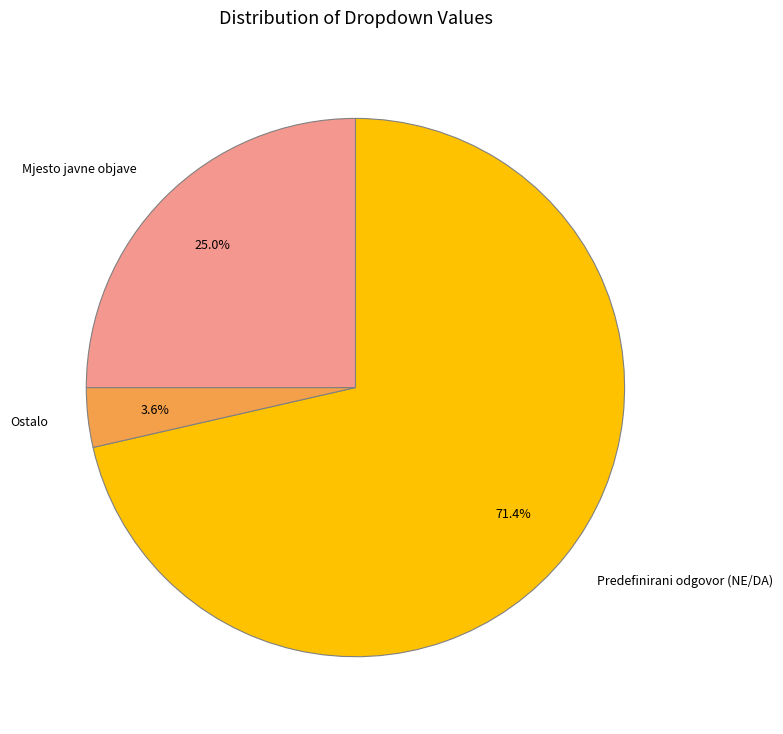

Do Ostalo and Predefinirani odgovor (NE/DA) together represent more than half of the pie?

Yes